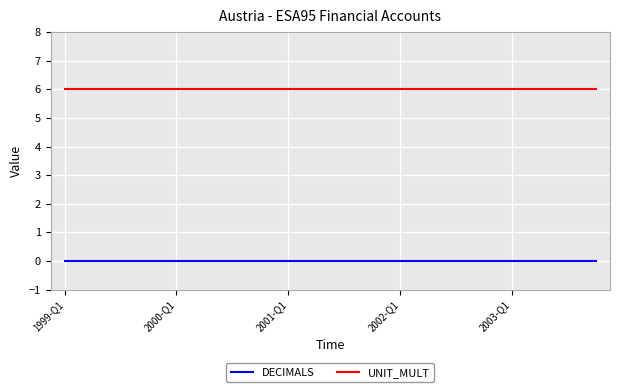

True or false: UNIT_MULT and DECIMALS intersect in this chart.

False